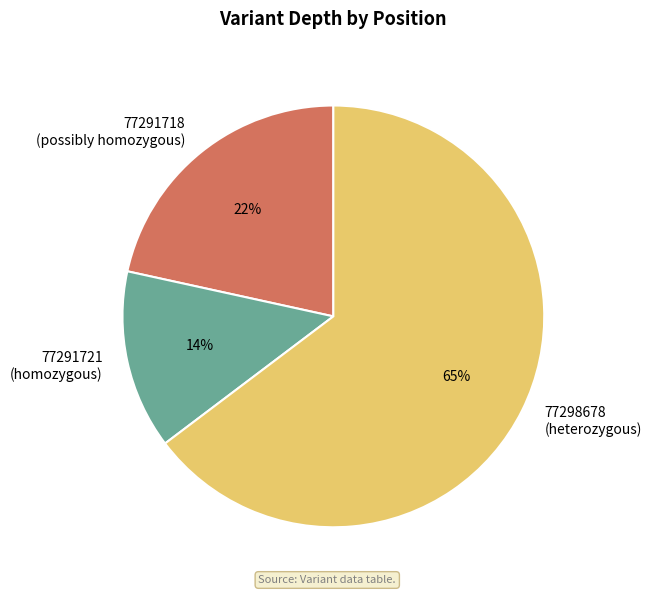

What percentage is the 77291721 (homozygous) slice, to the nearest percent?

14%